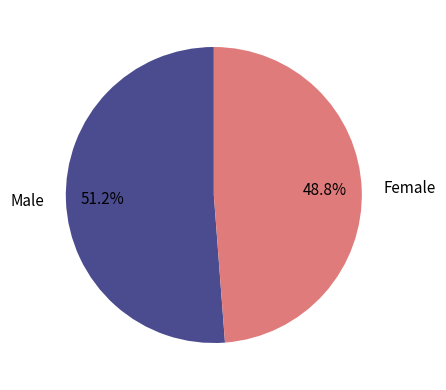

To the nearest percent, what is the average slice percentage?

50%